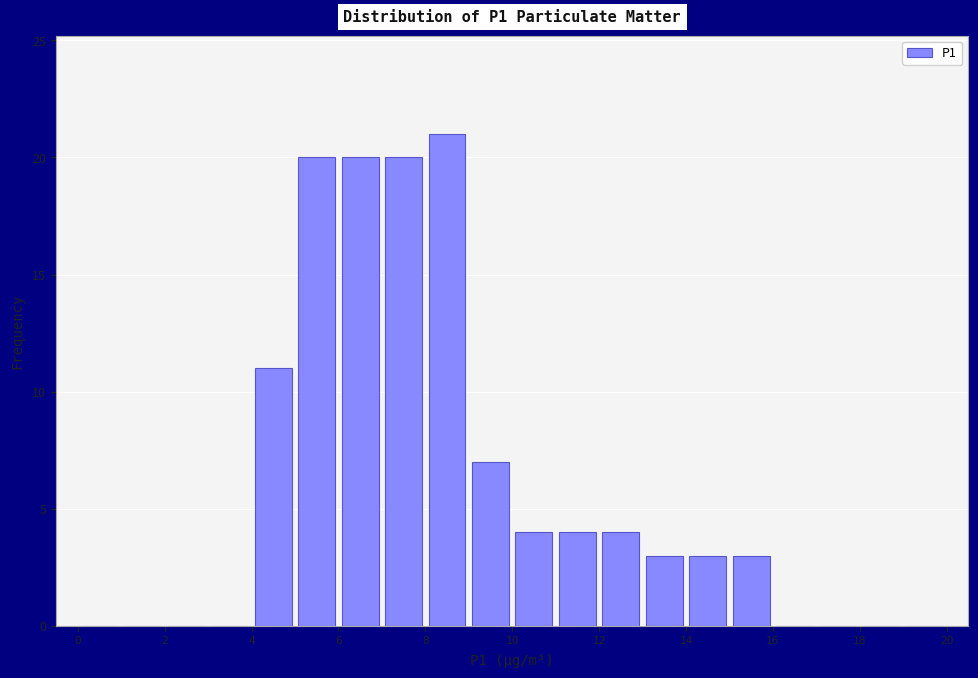

Reading left to right, transcribe this chart: for each bar, give the range it covers on the x-axis and its height. The values are not printed on the chart, so give them approximately, as read against the axis.

0 to 1: 0
1 to 2: 0
2 to 3: 0
3 to 4: 0
4 to 5: 11
5 to 6: 20
6 to 7: 20
7 to 8: 20
8 to 9: 21
9 to 10: 7
10 to 11: 4
11 to 12: 4
12 to 13: 4
13 to 14: 3
14 to 15: 3
15 to 16: 3
16 to 17: 0
17 to 18: 0
18 to 19: 0
19 to 20: 0